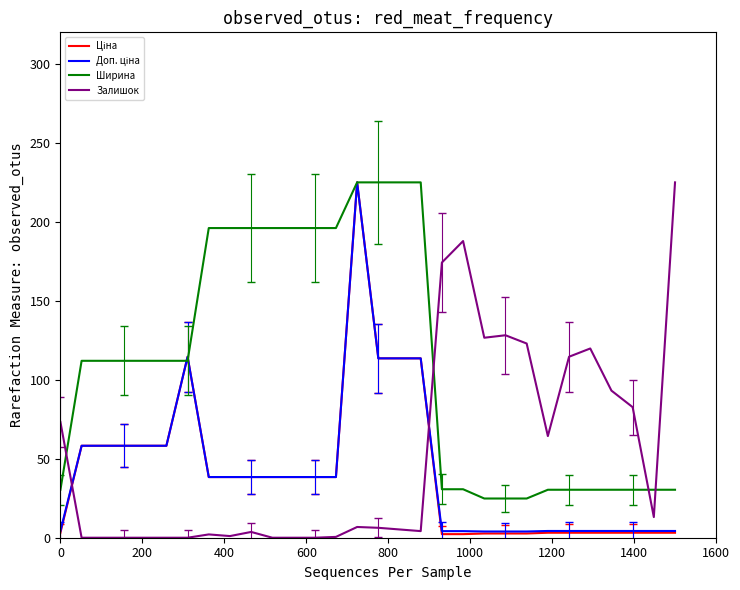

Which series has the largest total across all categories?

Ширина